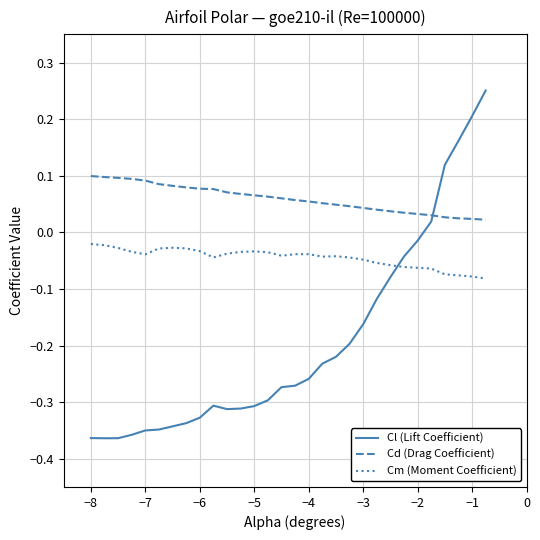

After their last crossing, which series has the higher values: Cd (Drag Coefficient) or Cl (Lift Coefficient)?

Cl (Lift Coefficient)